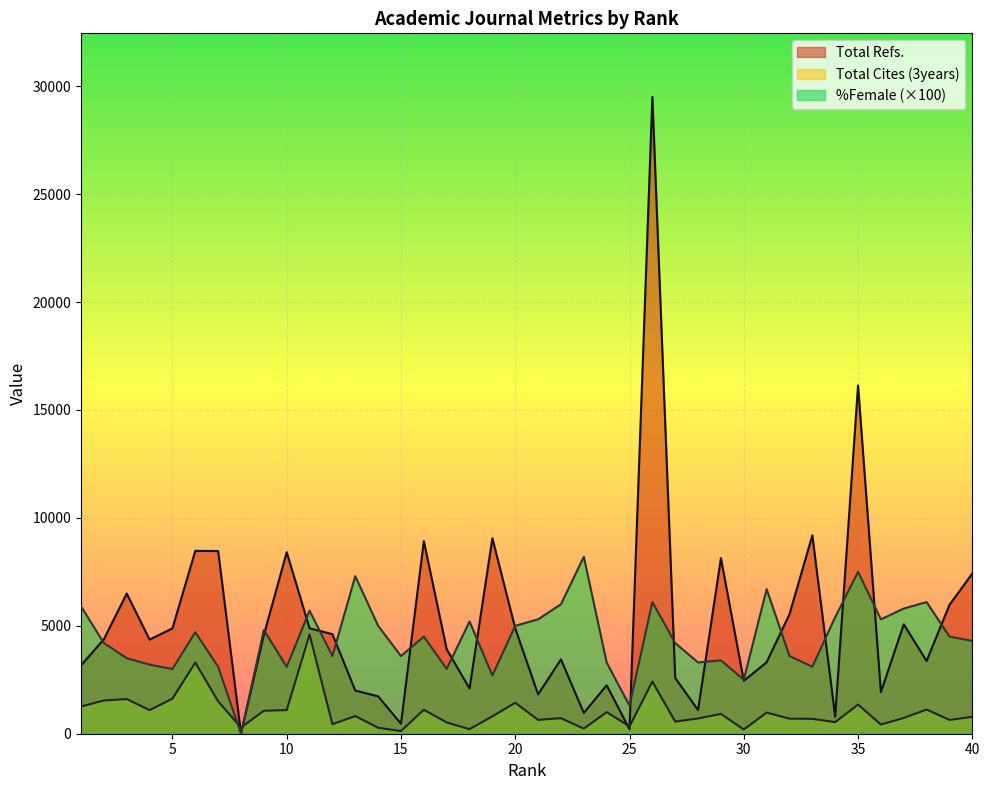

What is the value of the Total Cites (3years) point at the 38th from the left?

1121